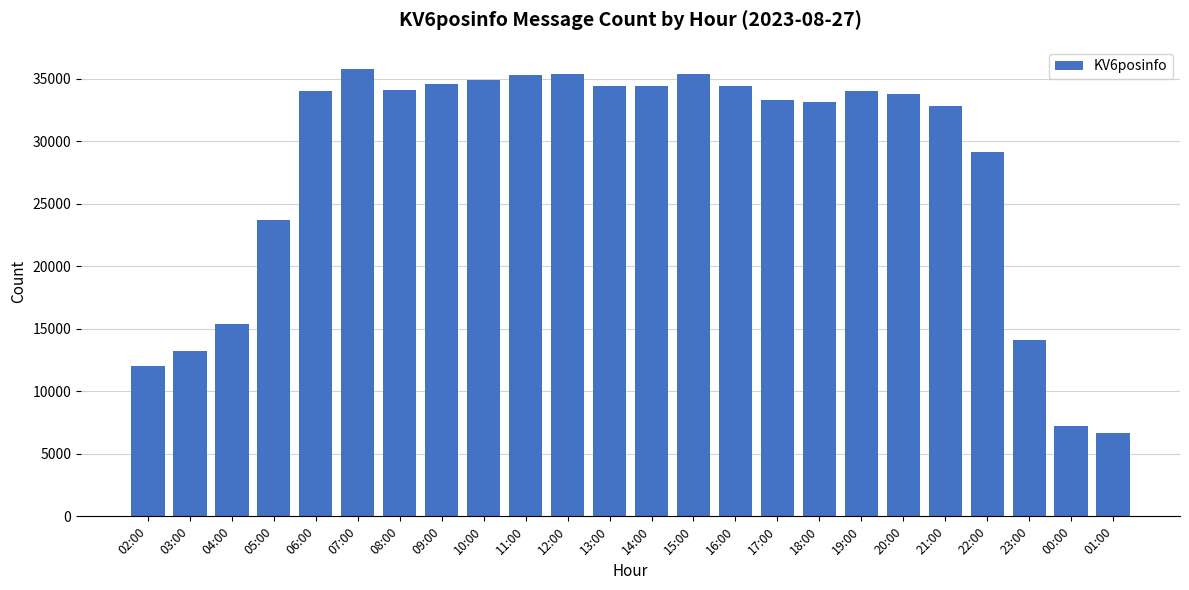

Where is the data nearest to the value 21209?

05:00